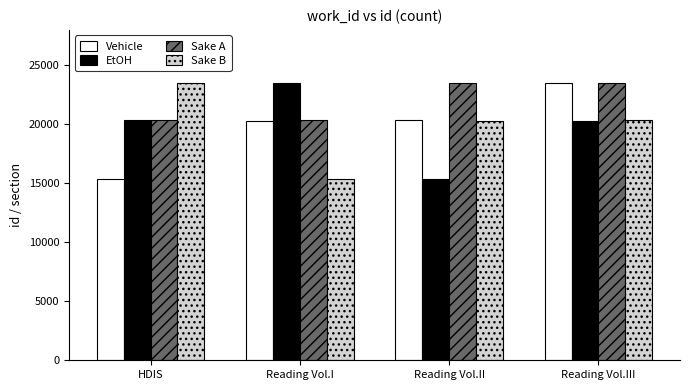

What is the total value across all series at Reading Vol.I?

79501